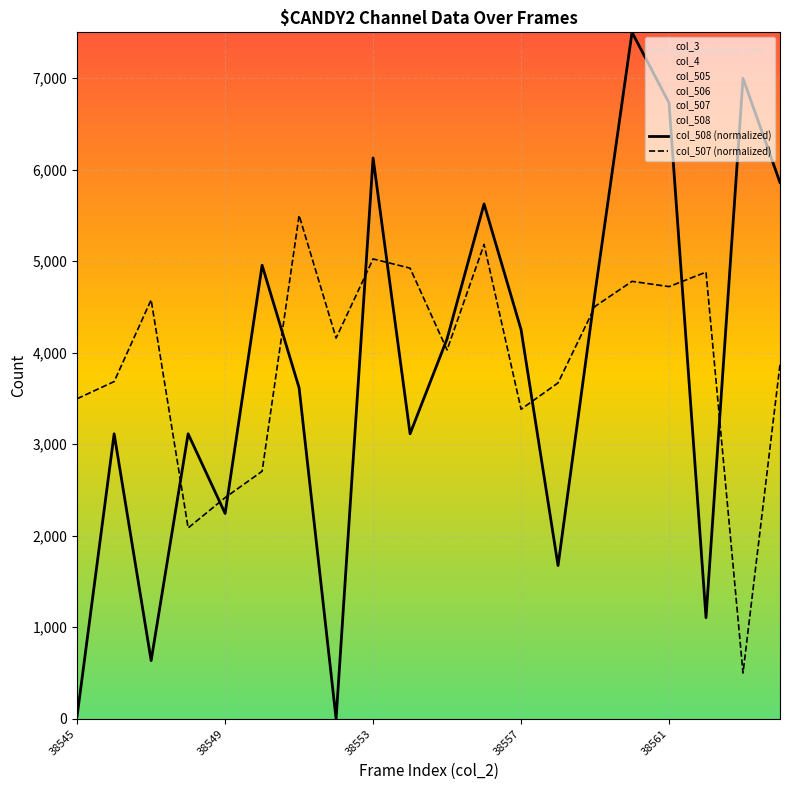

Reading left to right, transcribe all the data shown in this chart.

col_508 (normalized): 33.5	3113.8	636.2	3113.8	2243.3	4955.4	3616.1	0.0	6127.2	3113.8	4151.8	5625.0	4252.2	1674.1	4654.0	7500.0	6729.9	1104.9	6997.8	5859.4
col_507 (normalized): 3497.1	3684.4	4577.8	2085.0	2416.4	2704.6	5500.0	4159.9	5024.5	4923.6	4030.3	5183.0	3381.8	3670.0	4505.8	4779.5	4721.9	4880.4	500.0	3871.8